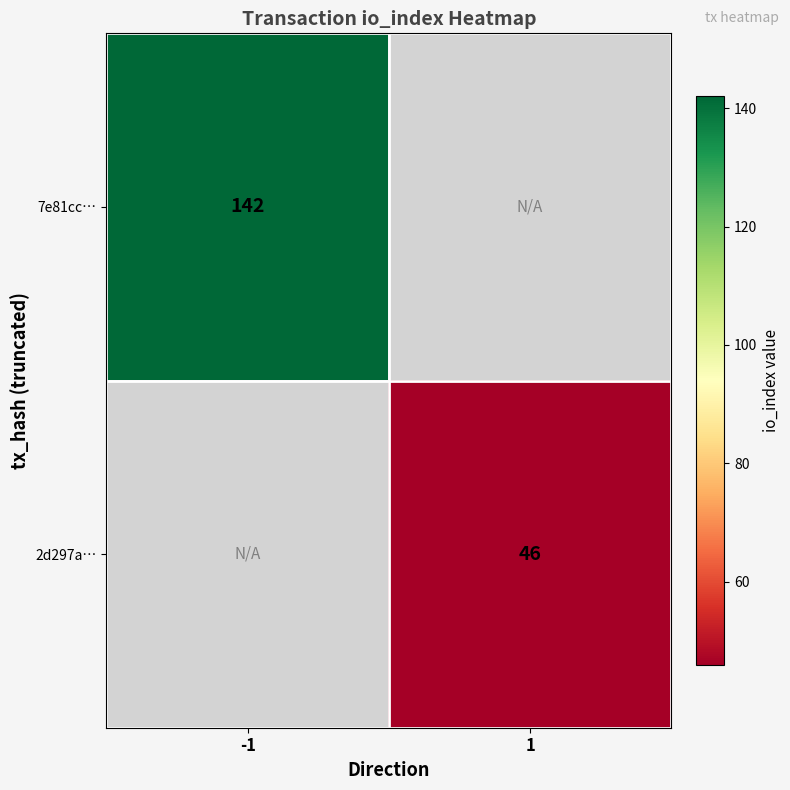

At how many categories does at least one series exceed 100?

1